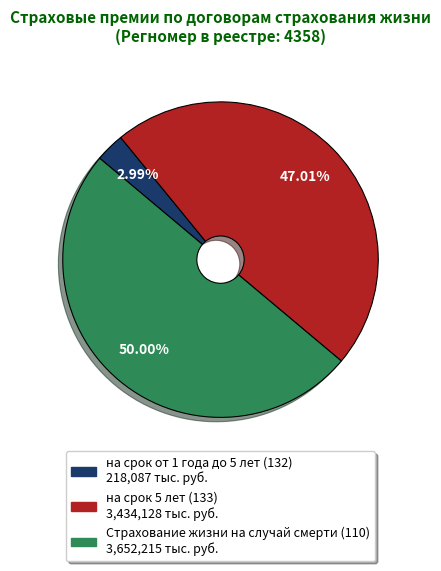

Which slice is the smallest?

на срок от 1 года до 5 лет (132)